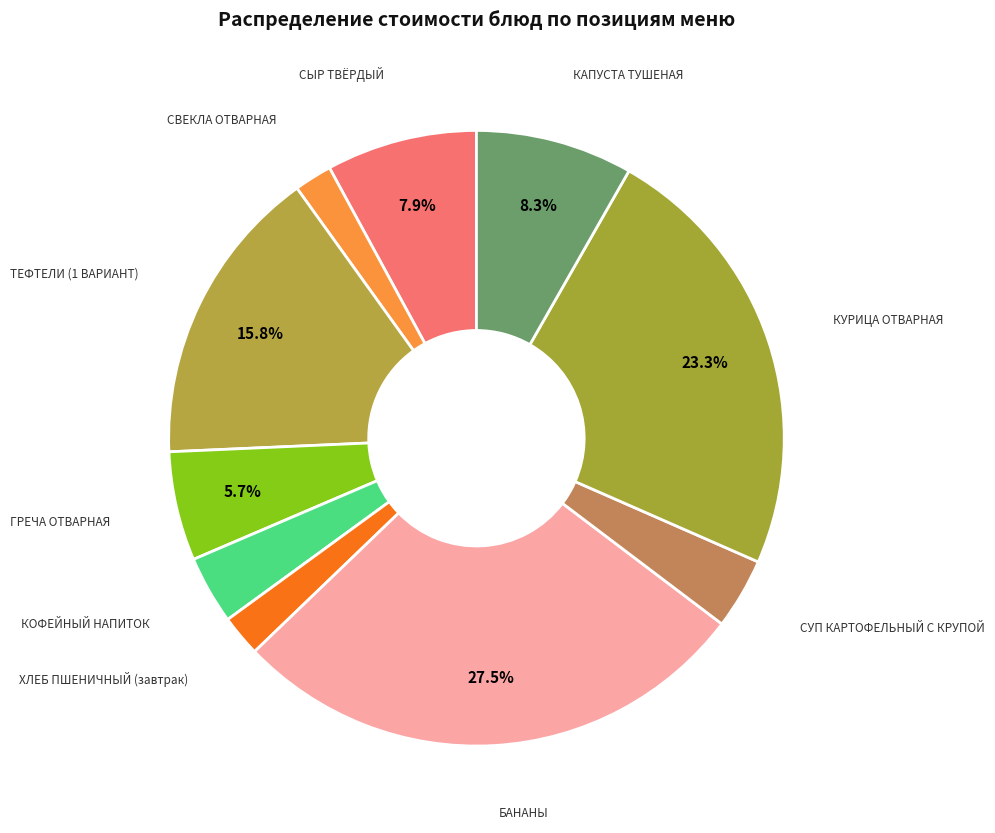

Count the number of slices in the pie.

10